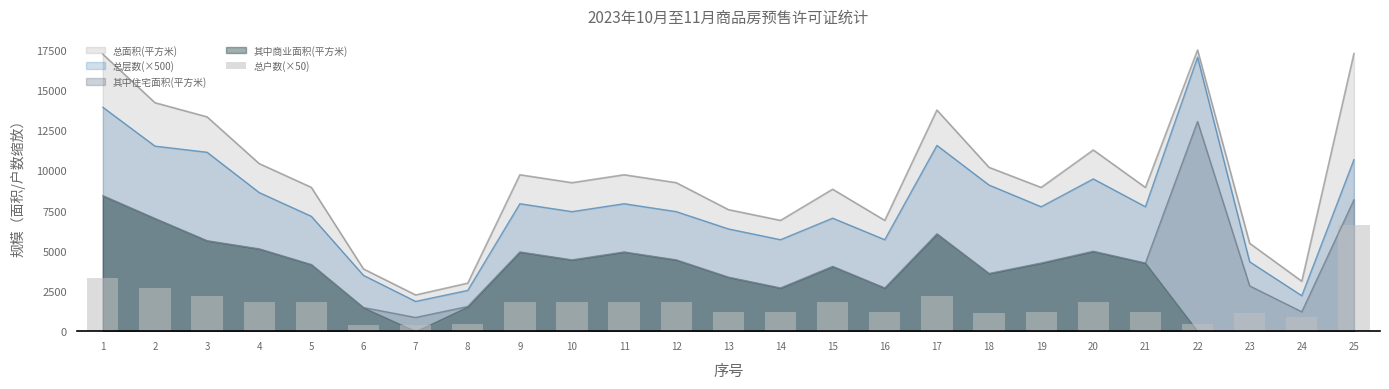

True or false: 总面积(平方米) and 其中住宅面积(平方米) cross at least once.

False